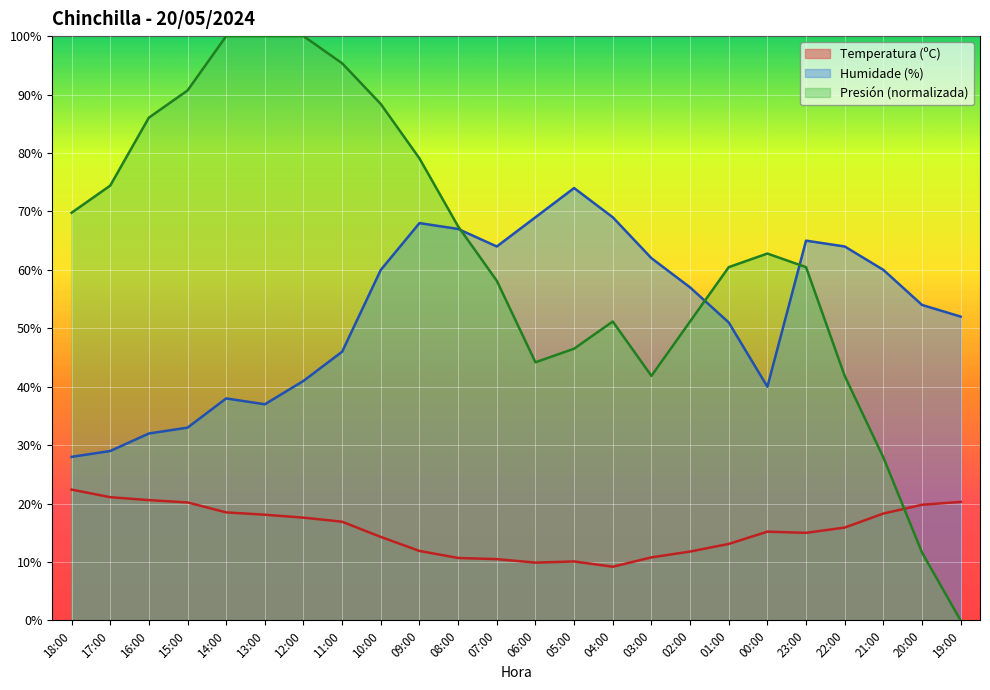

What is the label of the 5th point from the right?

23:00